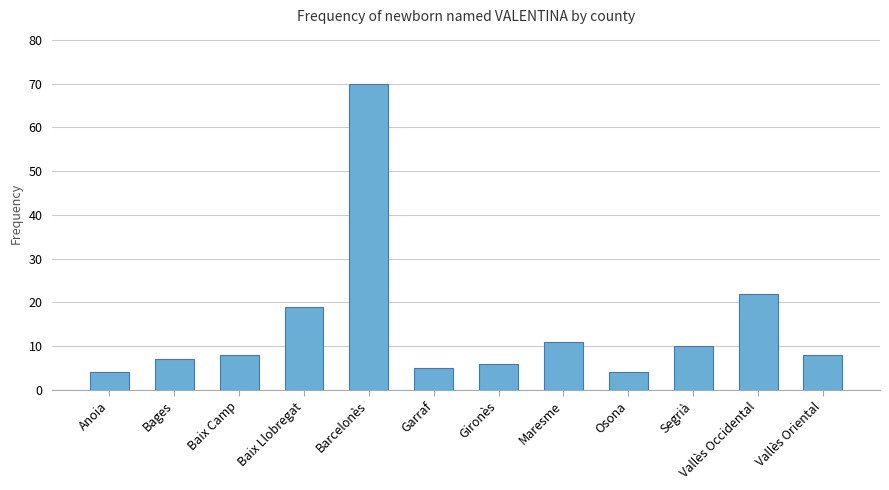

What is the label of the 12th bar from the left?

Vallès Oriental